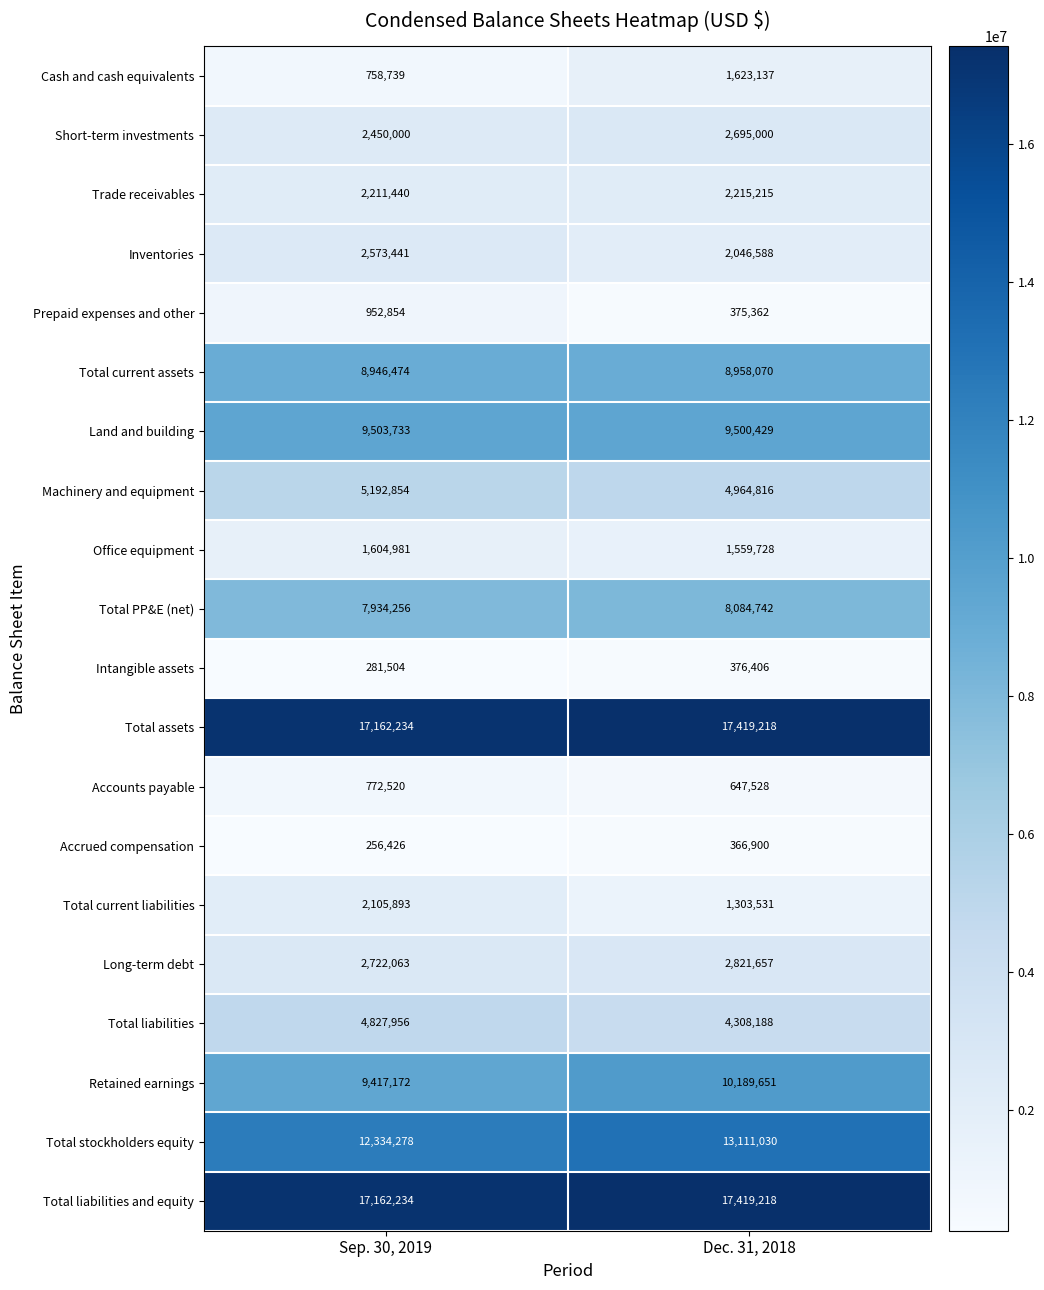

At which category is the sum across all series the highest?

Dec. 31, 2018